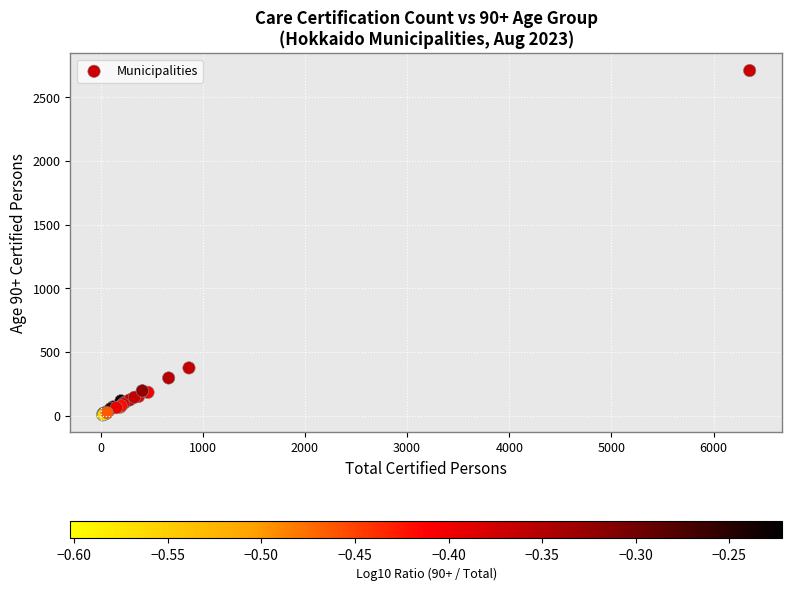

What Y value in the scatter plot is closest to 1357?

374